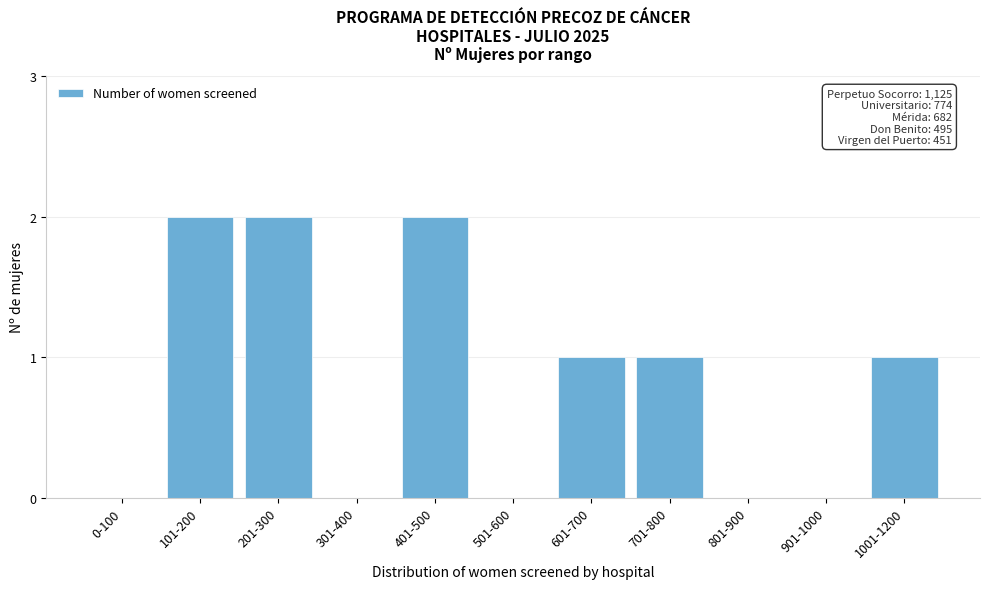

Reading right to left, extract all data points from this chart.

1001-1200=1	901-1000=0	801-900=0	701-800=1	601-700=1	501-600=0	401-500=2	301-400=0	201-300=2	101-200=2	0-100=0